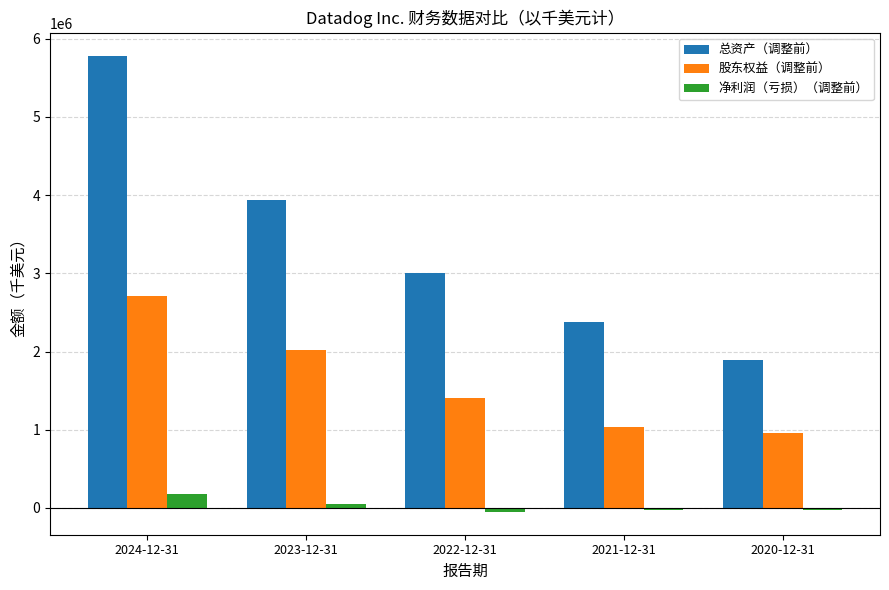

True or false: 总资产（调整前） has a value of 3936072 at 2023-12-31.

True